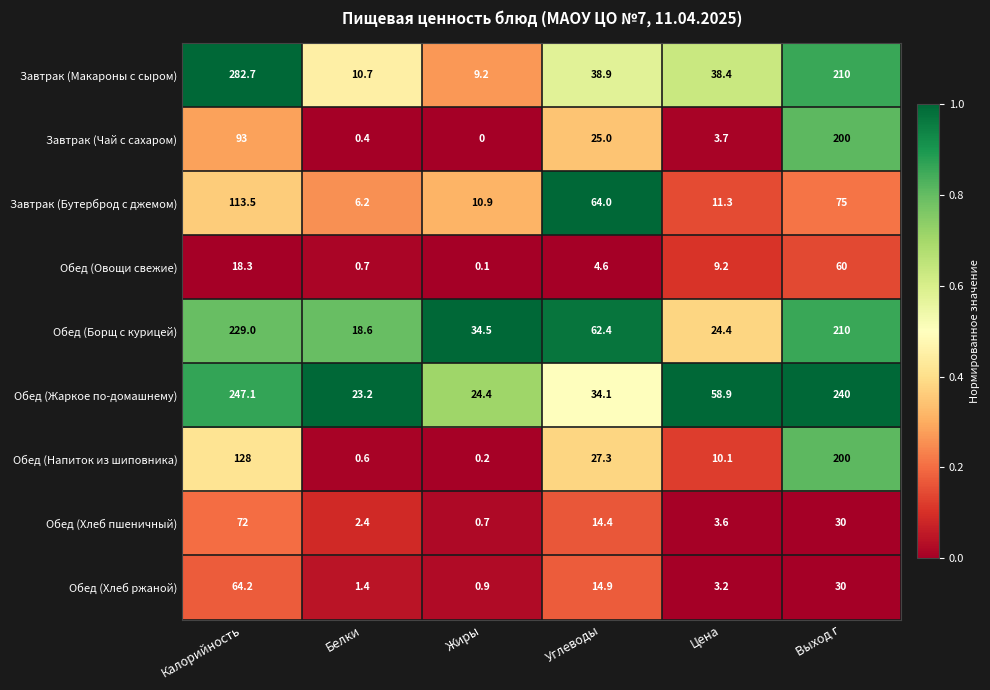

What is the sum of all Обед (Напиток из шиповника) values?

366.2